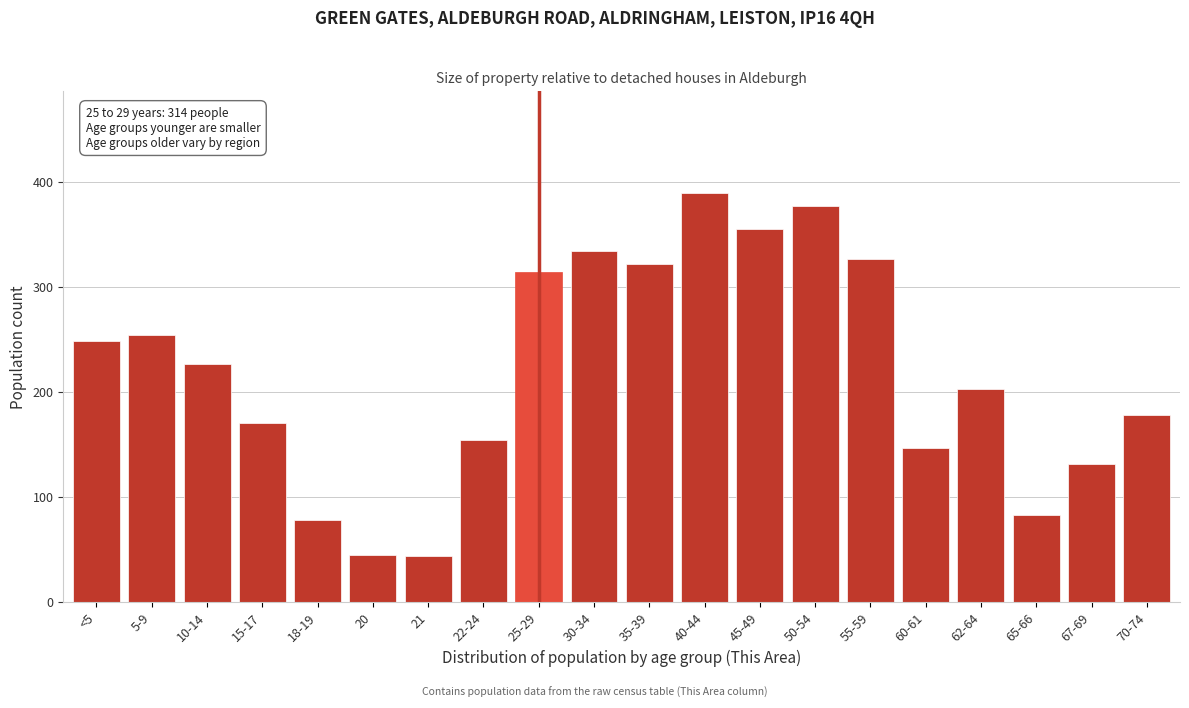

The chart shows a value of 73 at 60-61. True or false?

False